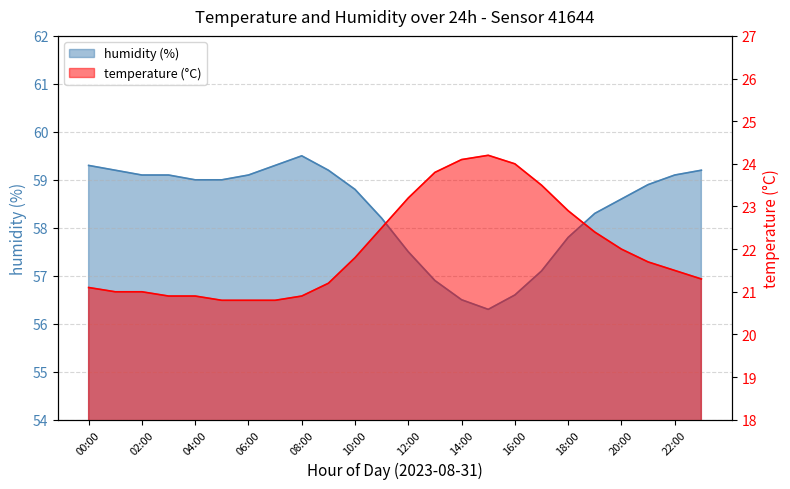

What is the difference between the maximum and minimum values in the temperature series?

3.4